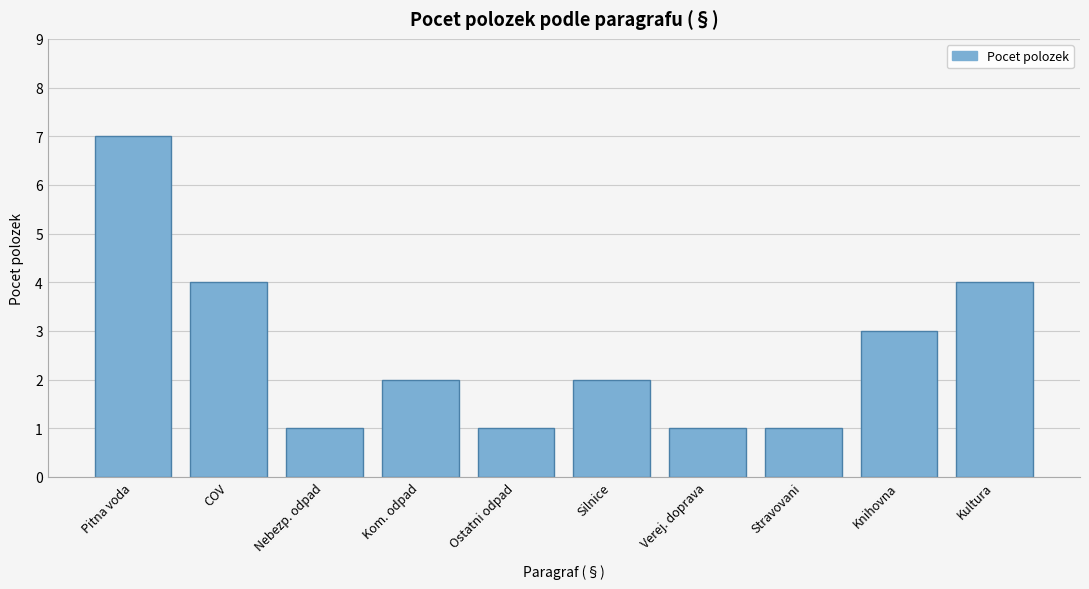

Reading left to right, list all the values displayed in this chart.

Pitna voda=7	COV=4	Nebezp. odpad=1	Kom. odpad=2	Ostatni odpad=1	Silnice=2	Verej. doprava=1	Stravovani=1	Knihovna=3	Kultura=4